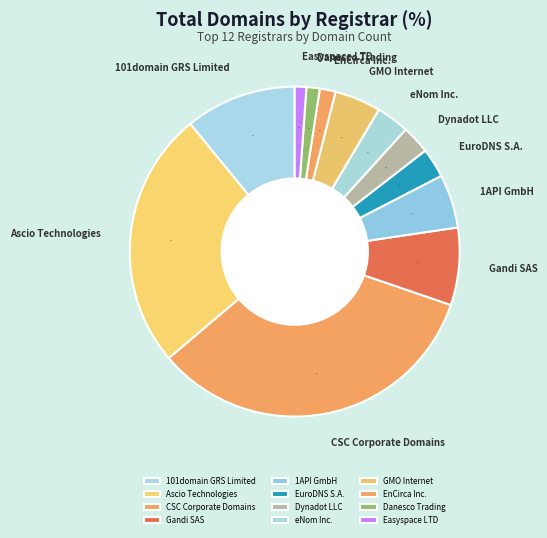

How many slices are in this pie chart?

12